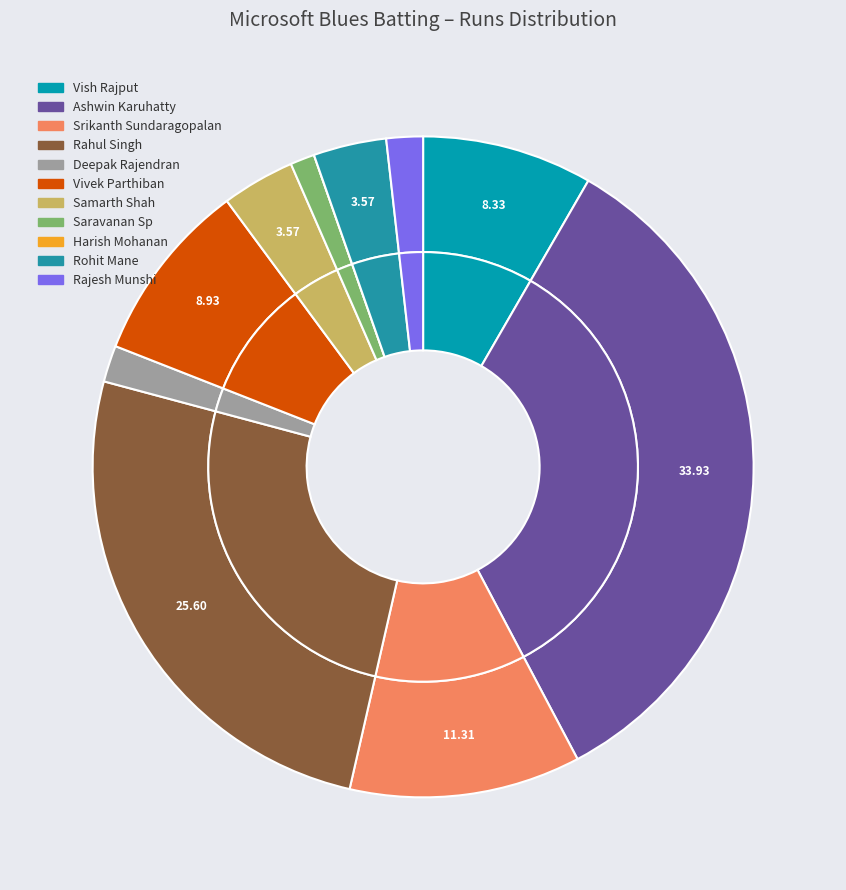

Which category has the biggest portion of the pie?

Ashwin Karuhatty